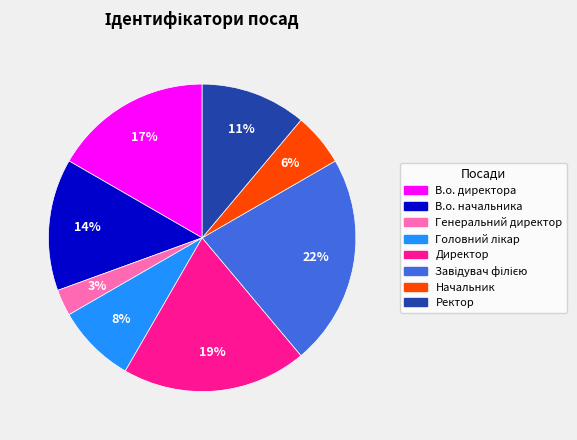

Is В.о. начальника the majority of the pie?

No